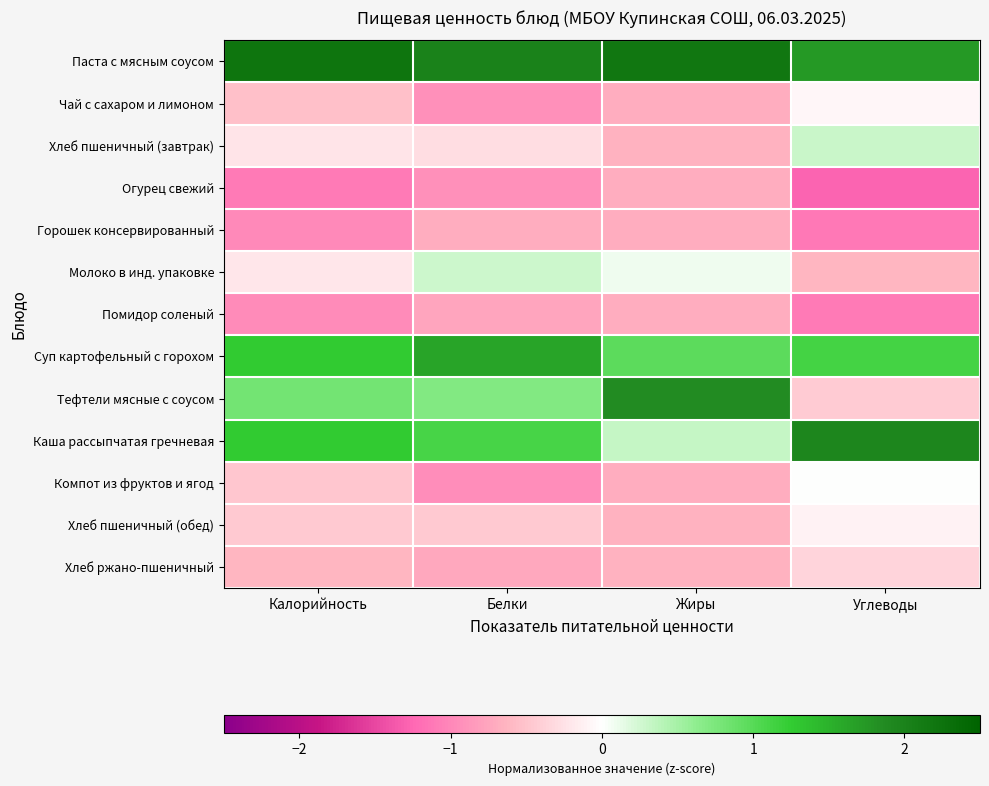

What is the difference between the highest and lowest values at Углеводы?

3.2